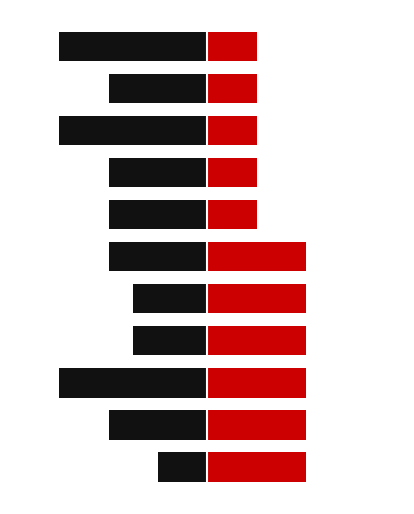

True or false: 选修/其他(右) has a value of 4 at 4.

True